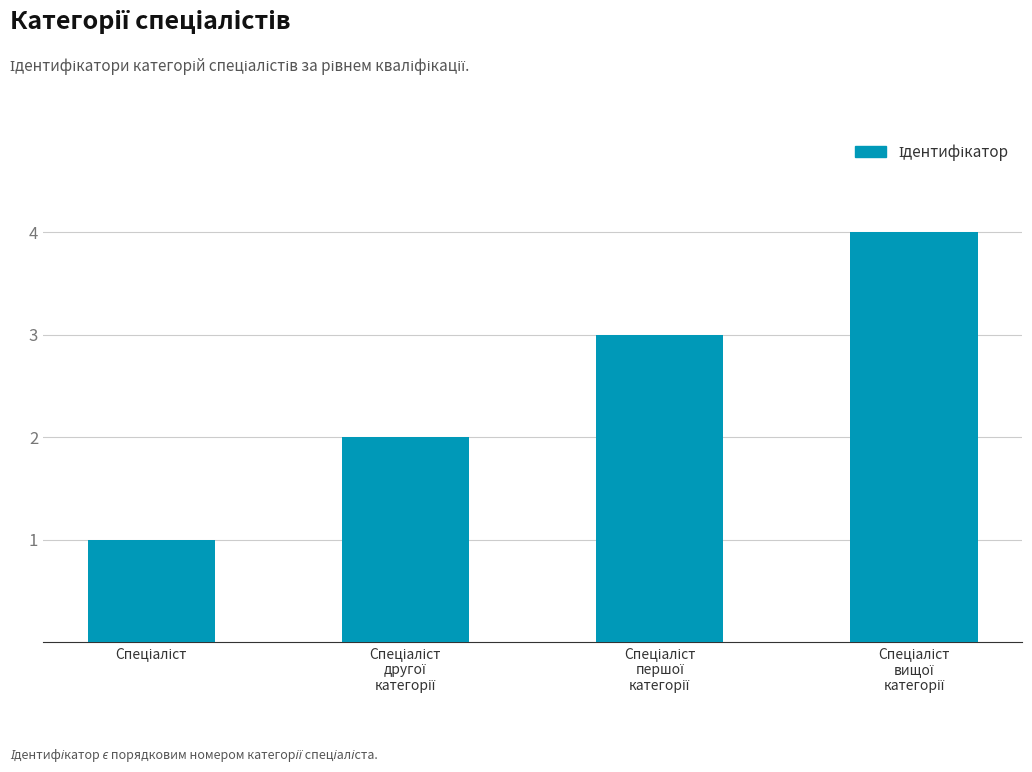

How many series are shown in this chart?

1